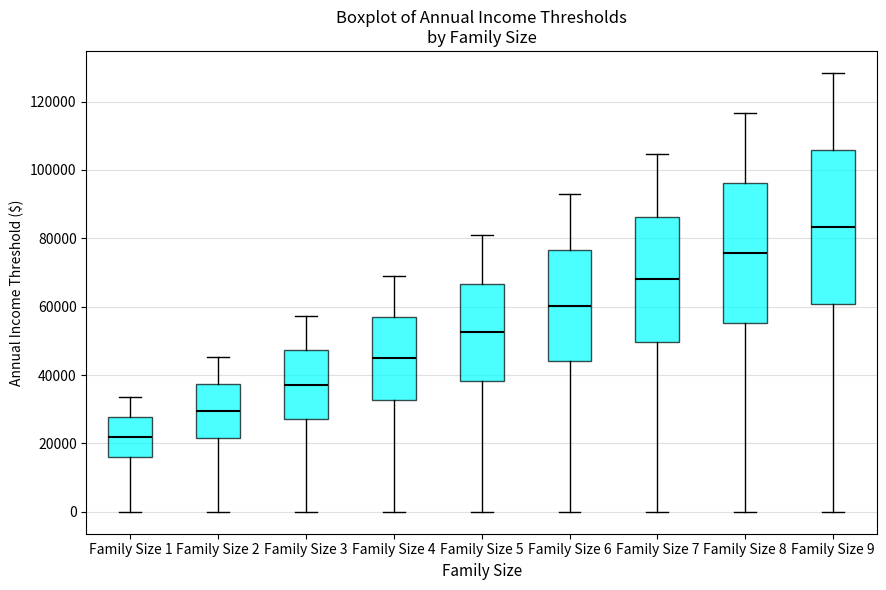

Comparing the boxes themselves (not the whiskers), which one is the tallest?

Family Size 9